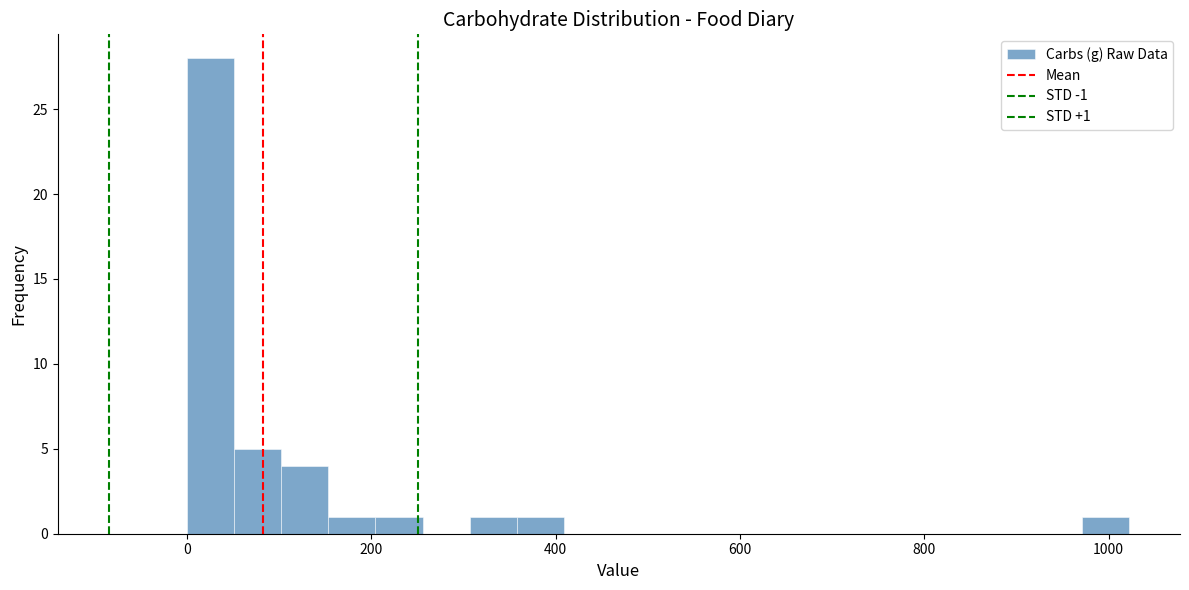

Around what value on the x-axis is the tallest bar? Give the approximate position of its centre, as read against the axis.

20